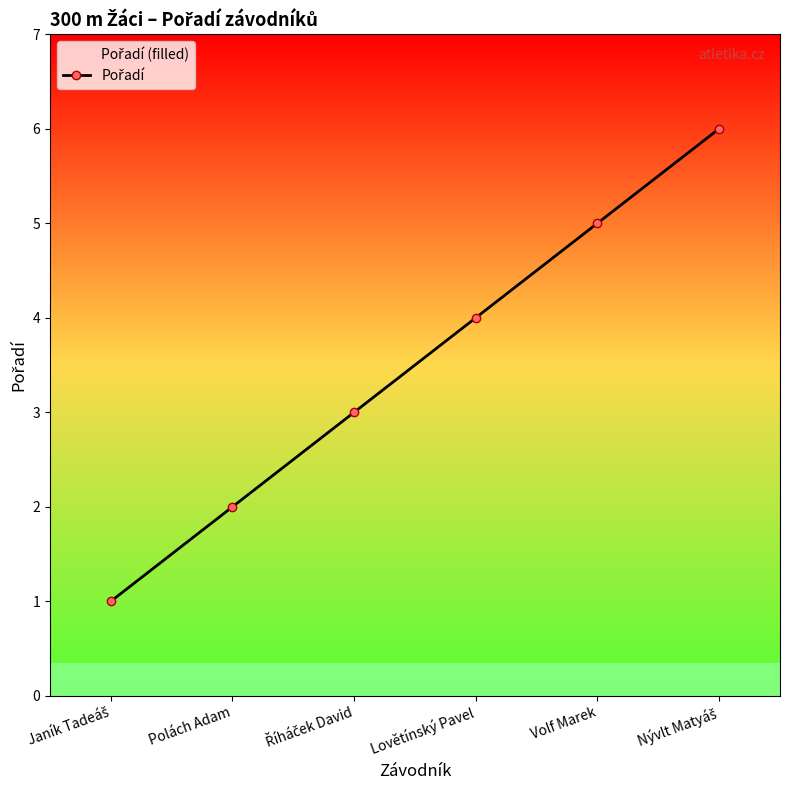

What is the value of the 6th point from the left?

6